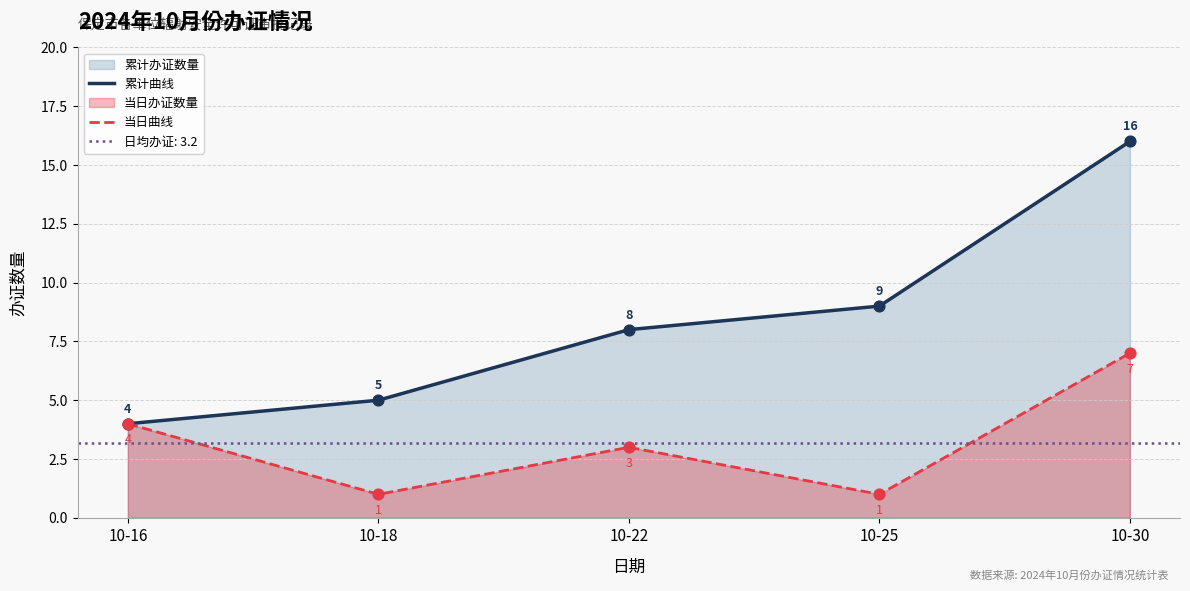

What is the highest value of the 累计曲线 series?

16.0